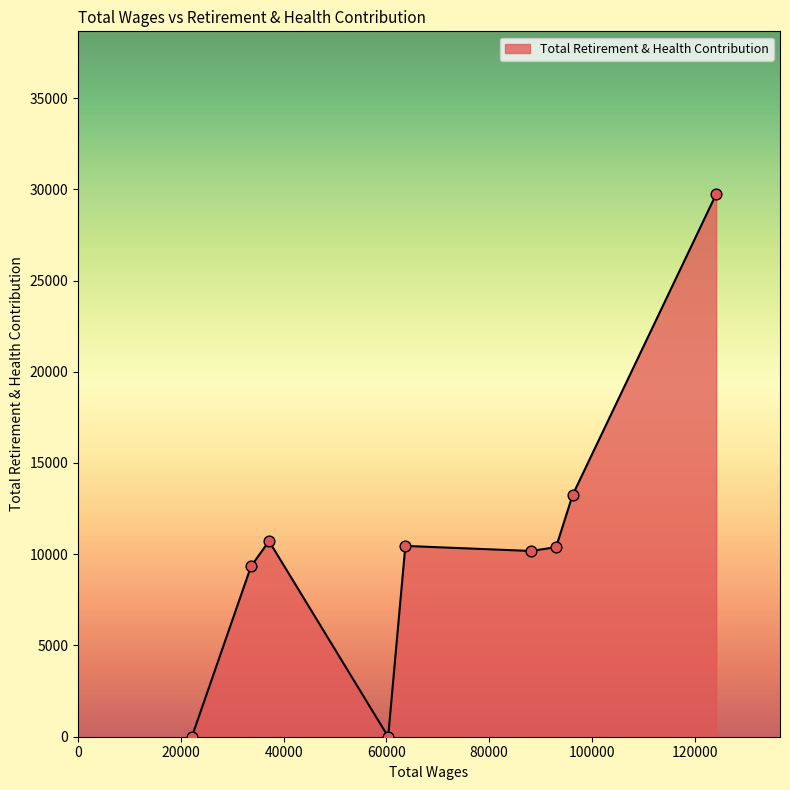

What is the maximum value shown in the chart?

29734